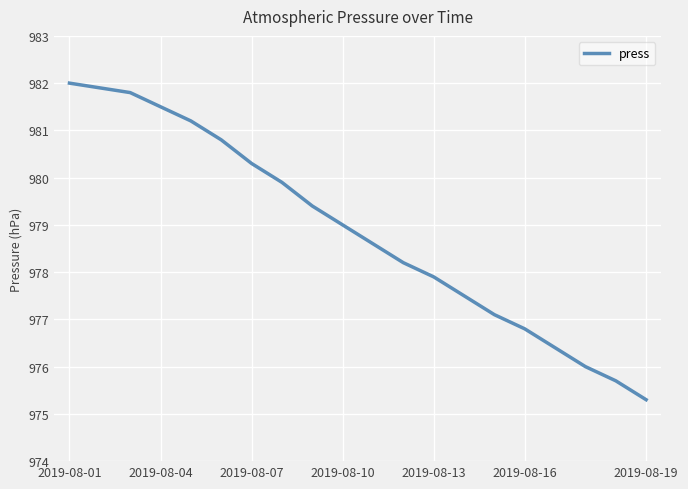

What is the maximum value shown in the chart?

982.0